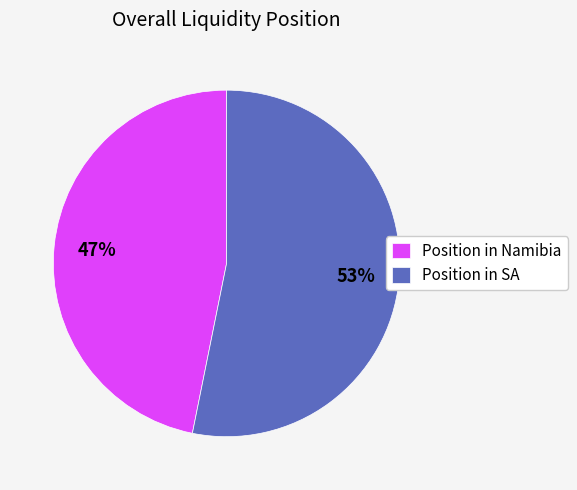

Between Position in SA and Position in Namibia, which is larger?

Position in SA